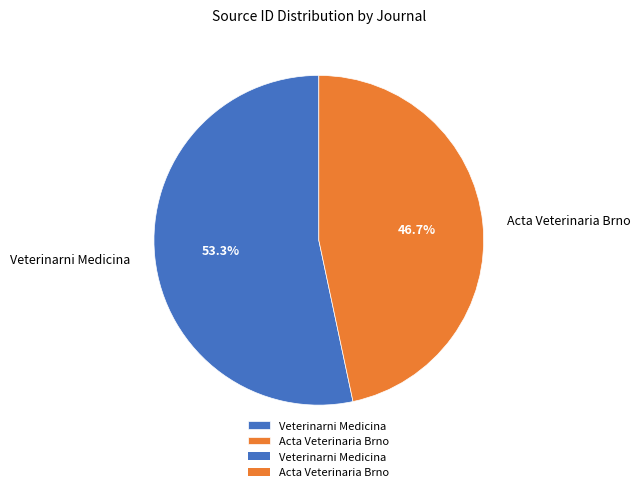

To the nearest percent, what is the combined percentage of Veterinarni Medicina and Acta Veterinaria Brno?

100%